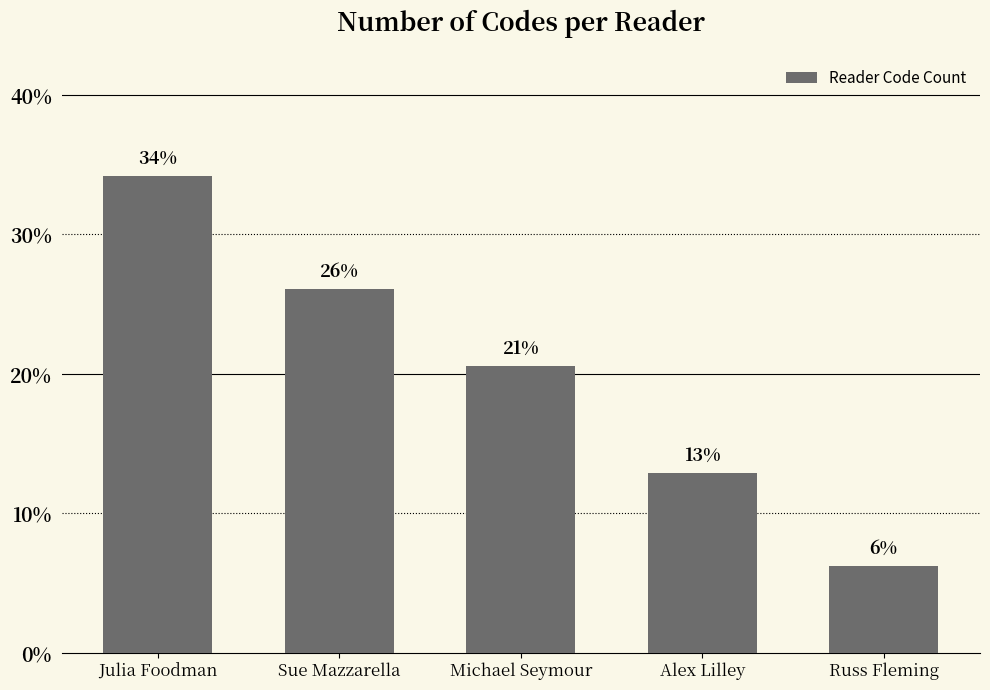

How many bars are there in total?

5